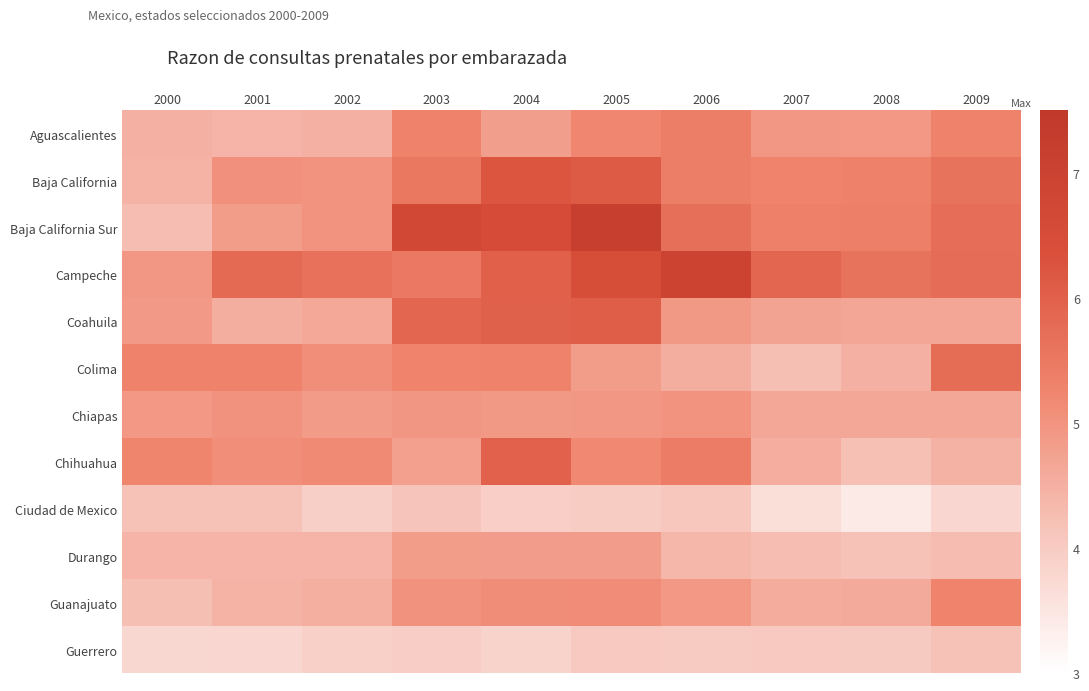

Between 2003 and 2006, which series saw the biggest shift?

Campeche